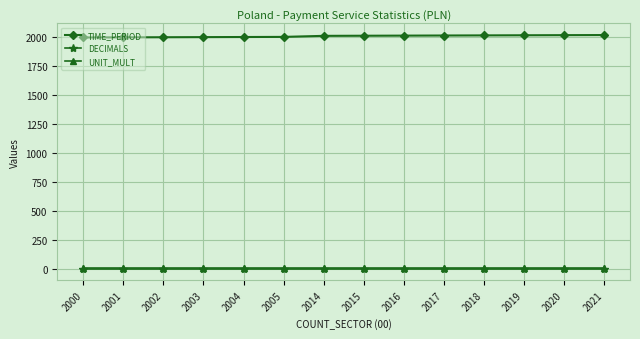

At how many categories does at least one series exceed 1263?

14